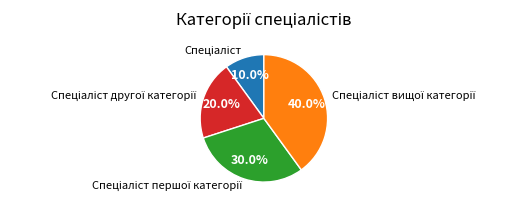

Is there any slice that represents more than half of the pie?

No